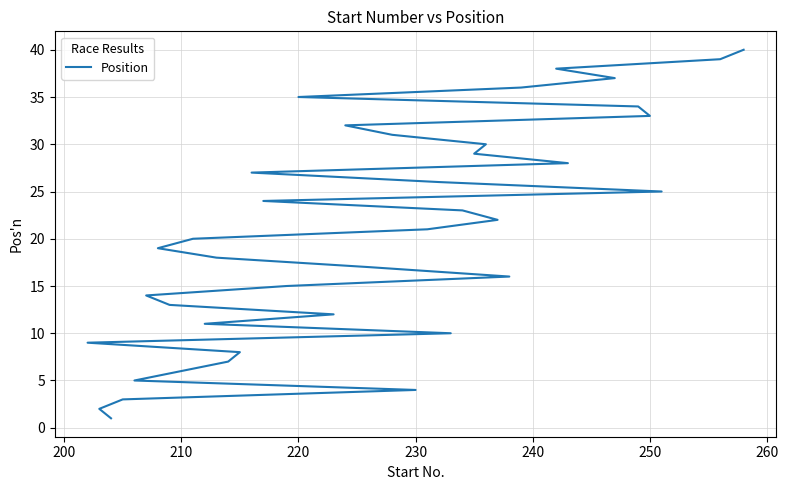

What is the label of the 36th point from the right?

230